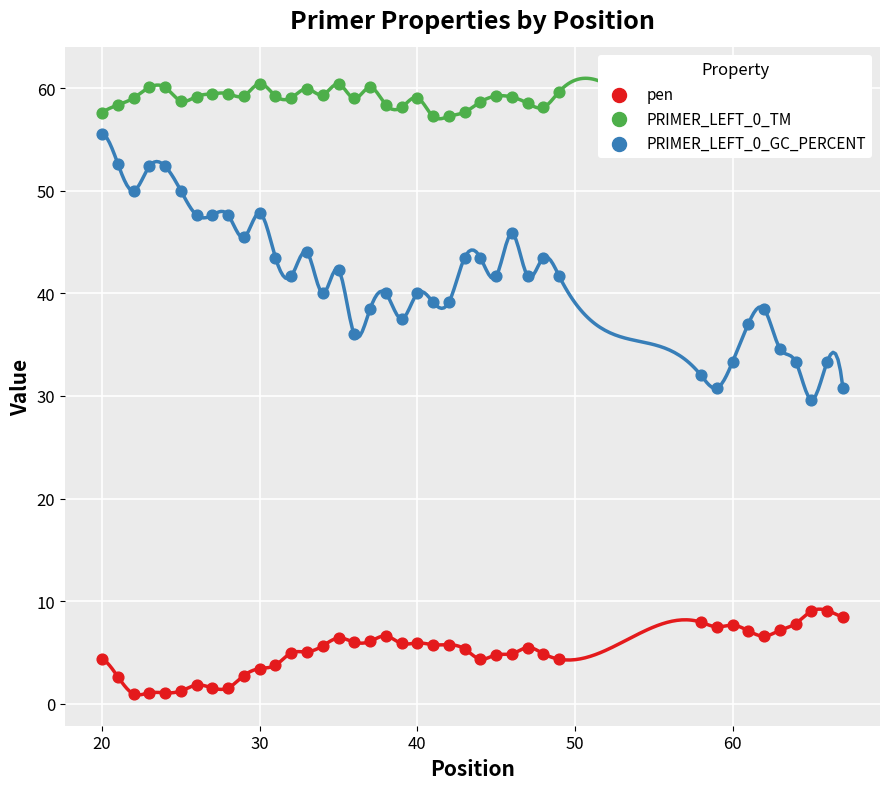

Which series contains the highest Y value?

PRIMER_LEFT_0_TM